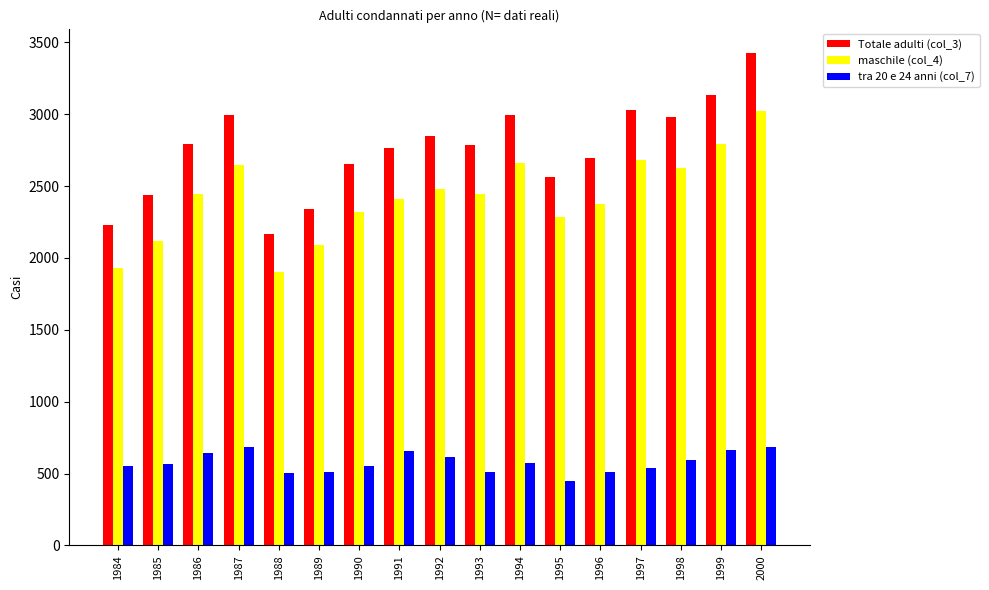

What is the smallest value displayed?

445